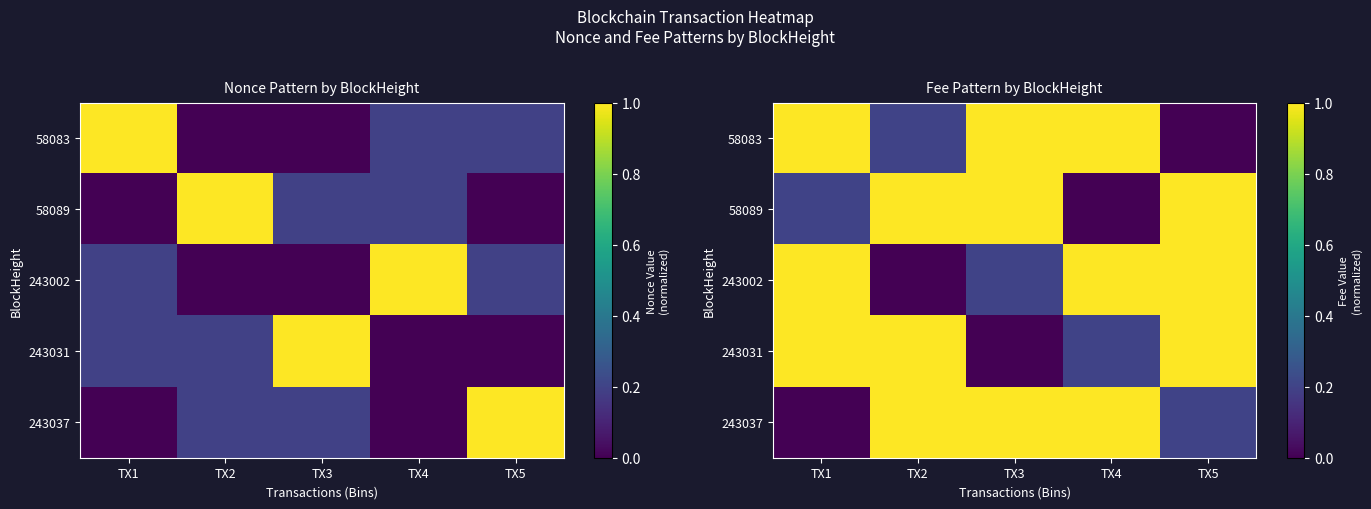

Which series has the largest total across all categories?

58083